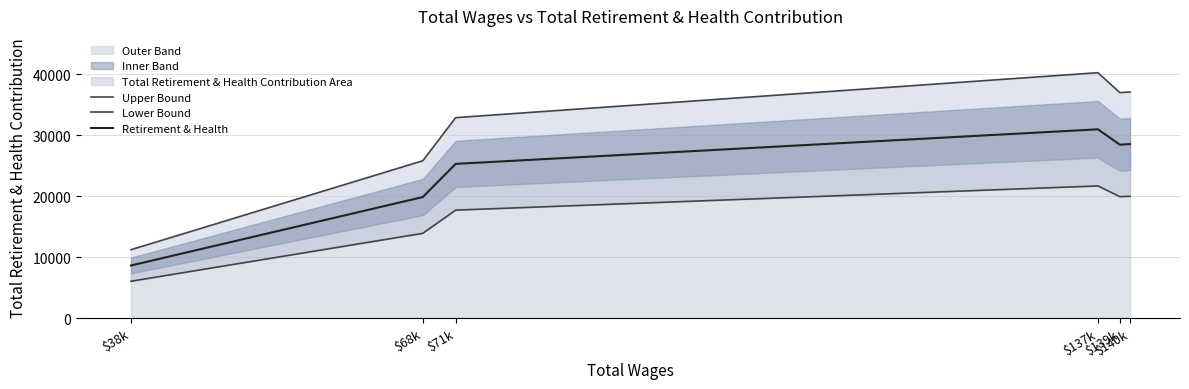

At which label does Retirement & Health reach its peak?

$137k